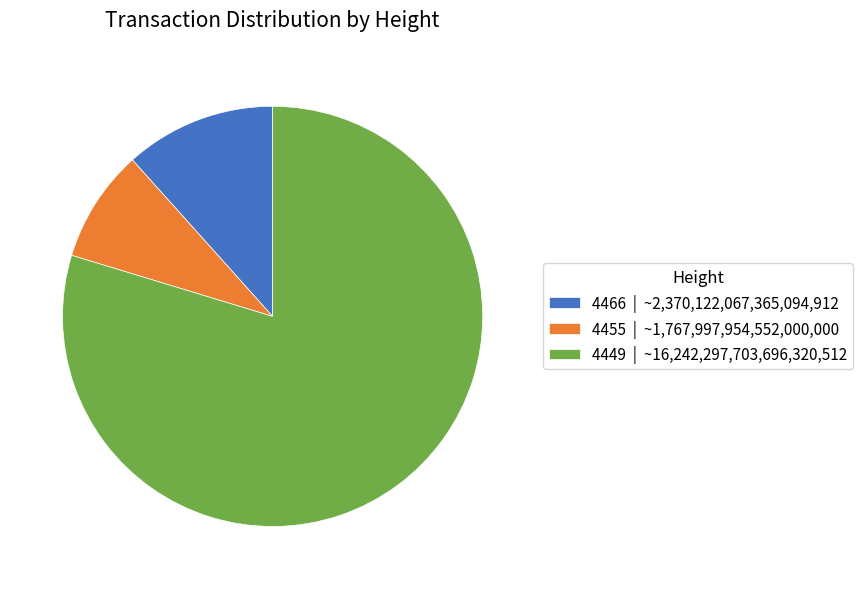

Does 4449 account for over 50% of the chart?

Yes